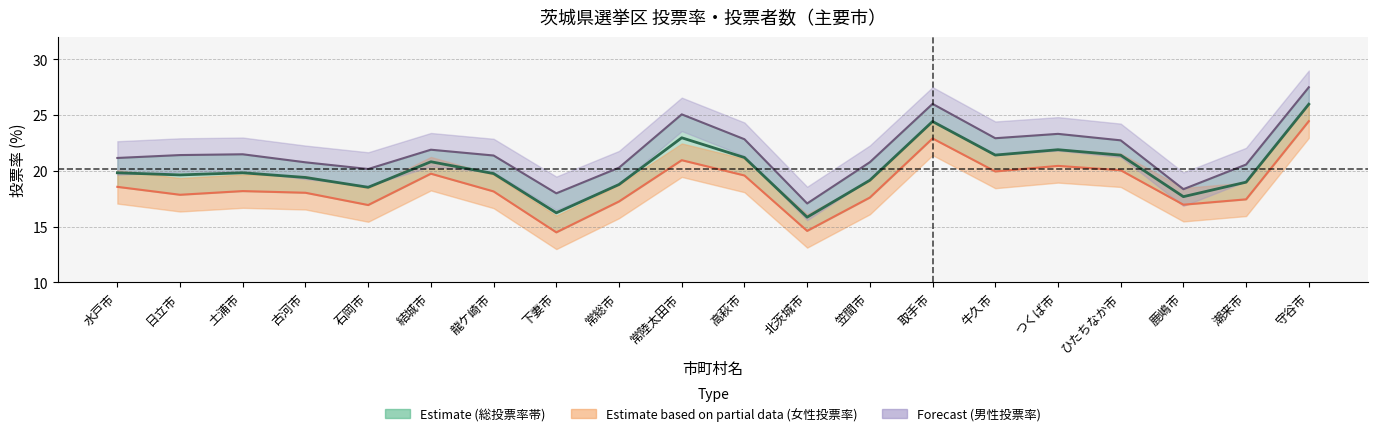

True or false: total_rate and female_rate cross at least once.

False